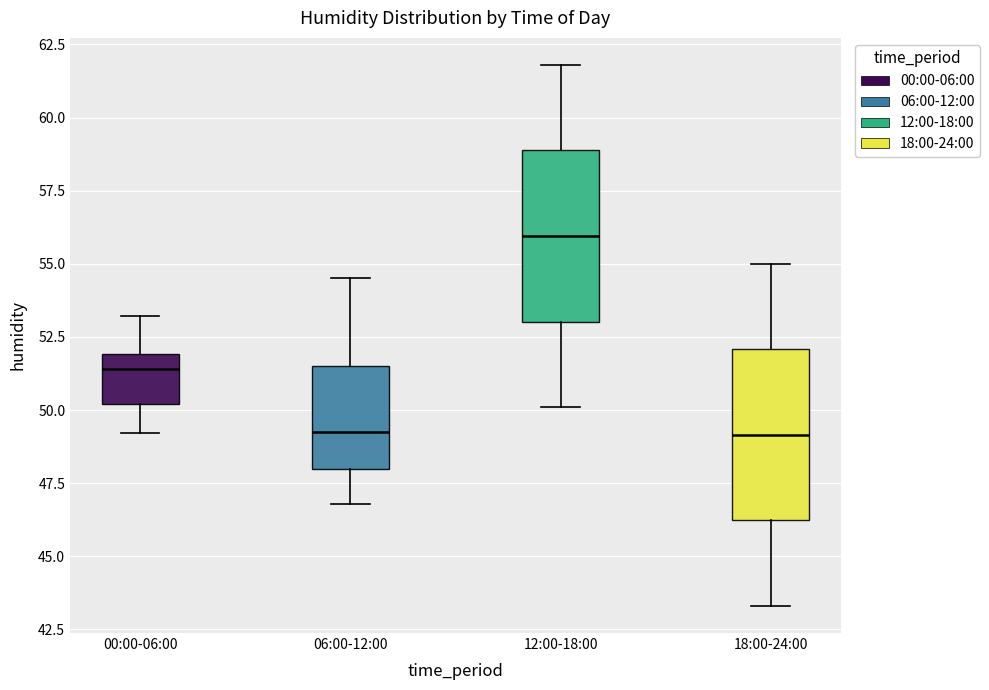

Where does the median line of the box for 12:00-18:00 sit on the y-axis? The values are not printed on the chart, so give them approximately, as read against the axis.

56.0